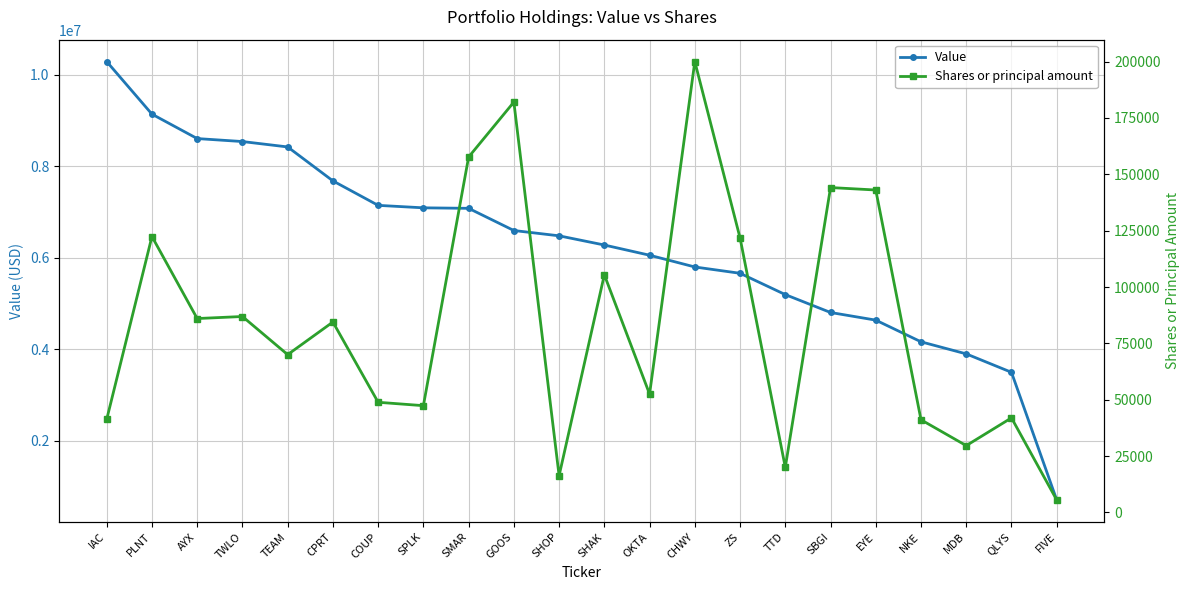

Where is Value nearest to the value 5498000?

ZS